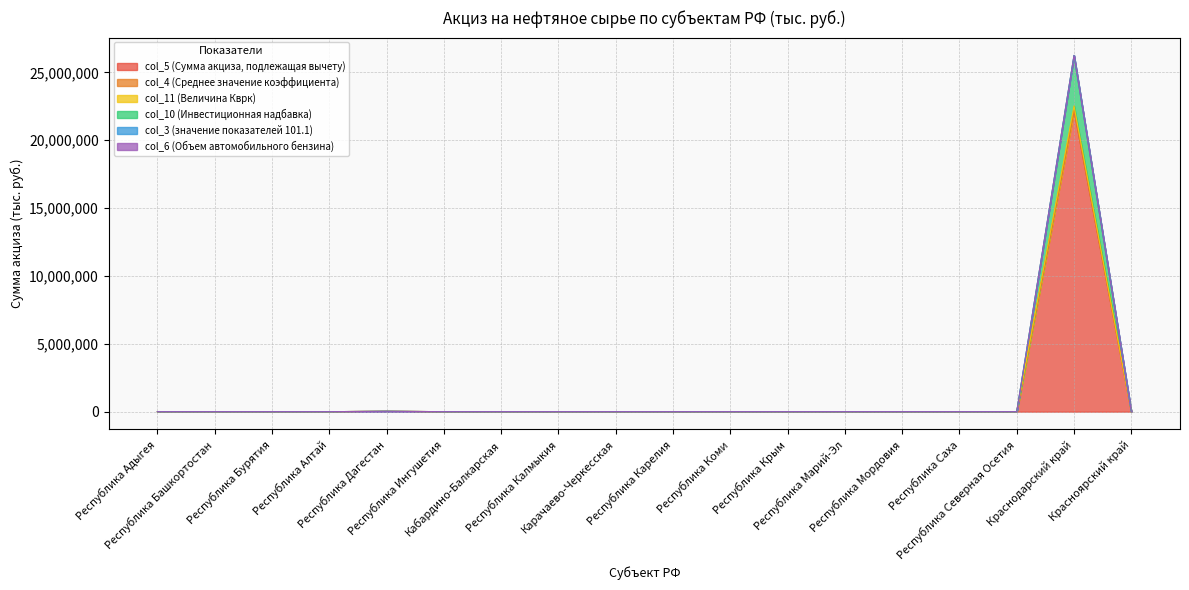

True or false: col_5 (Сумма акциза, подлежащая вычету) has more than 2 interior local peaks.

False